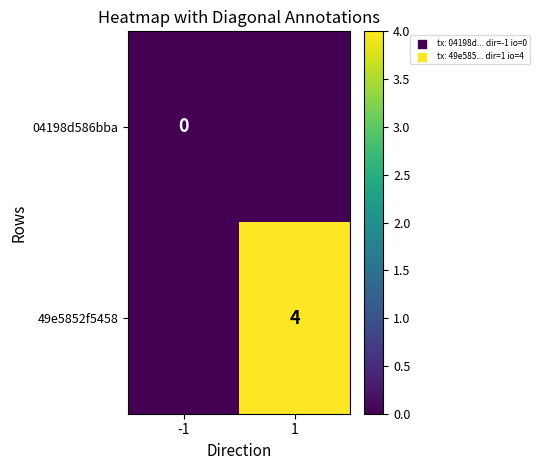

Is it true that 49e5852f5458 equals 4 at 1?

True